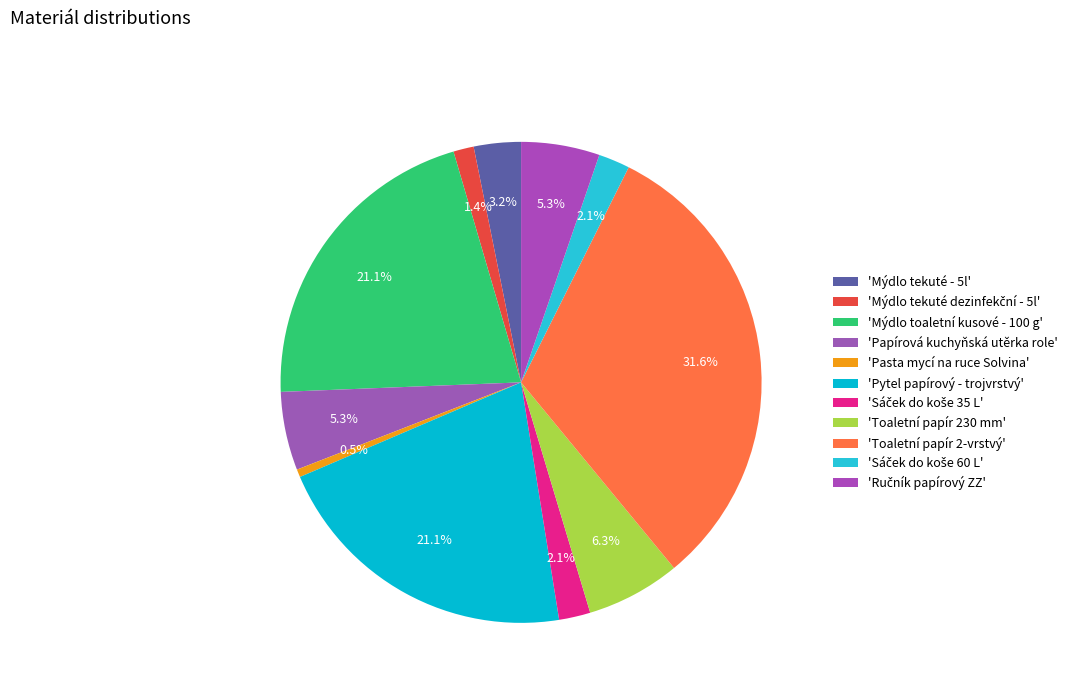

Count the number of slices in the pie.

11